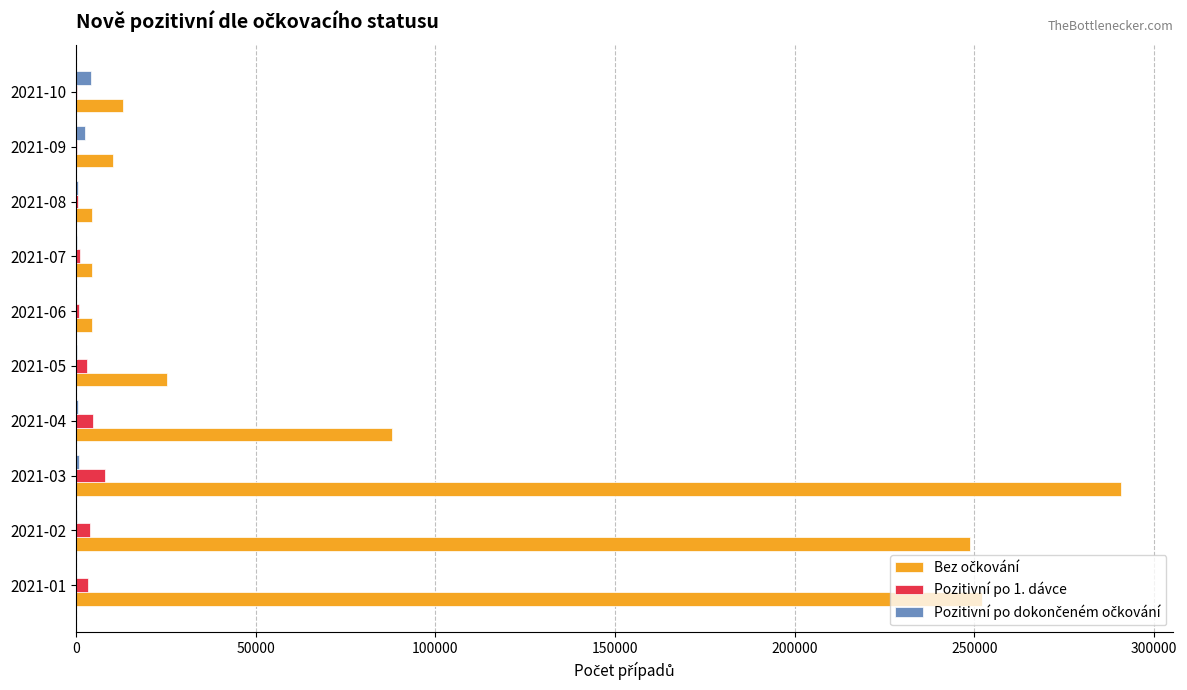

At which category is the sum across all series the highest?

2021-03